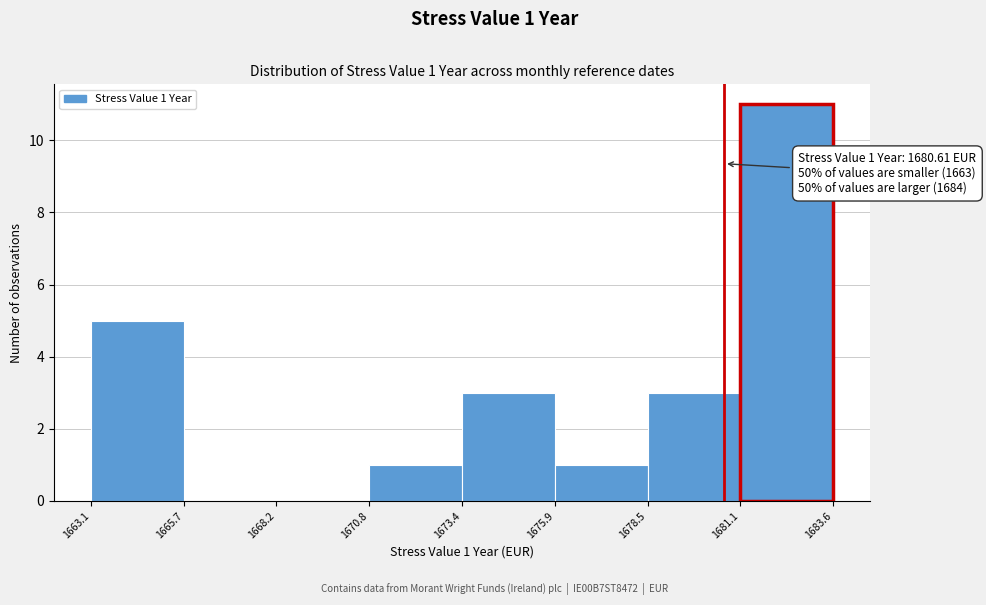

Which range on the x-axis has the tallest bar?

1681.1 to 1683.6